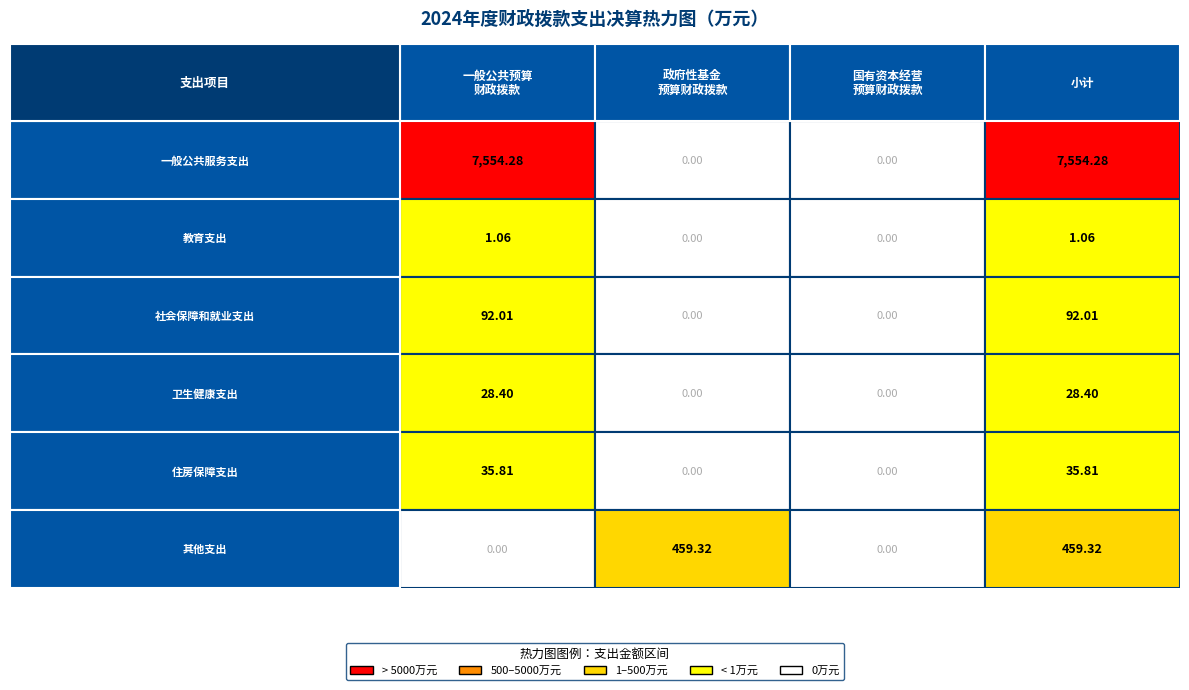

True or false: 教育支出 has a value of 0.0 at 2.

True